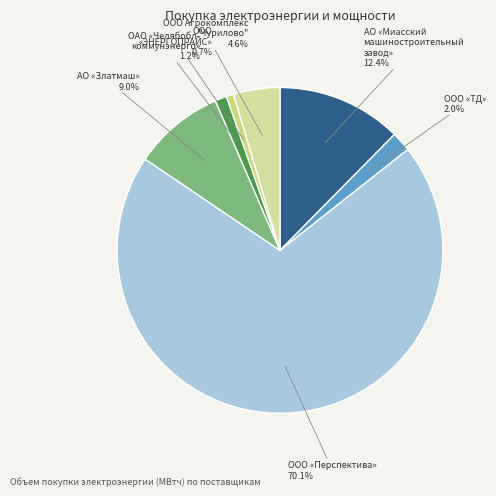

Does any single category account for the majority?

Yes